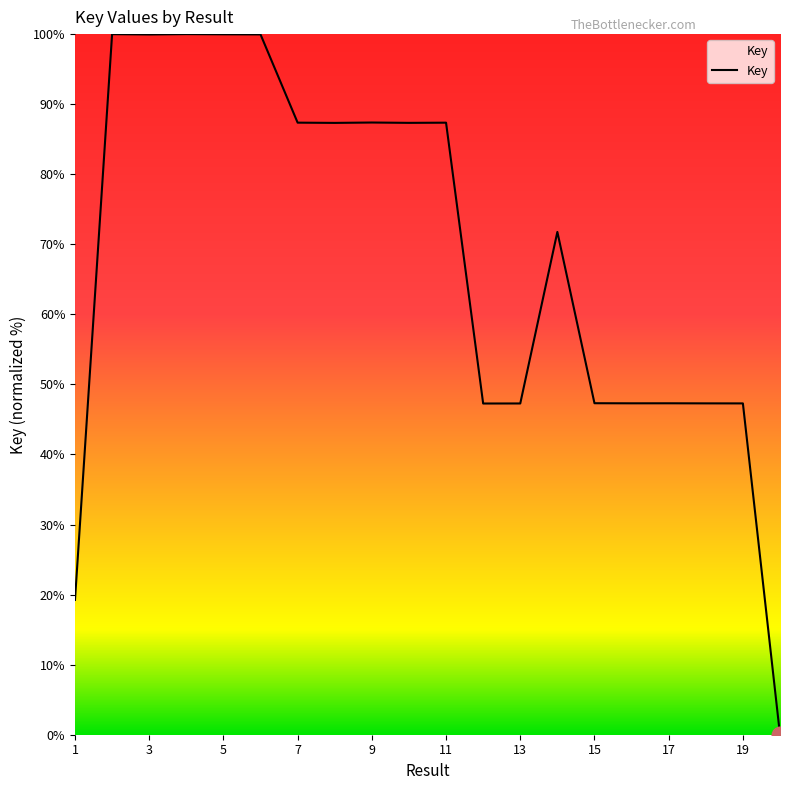

What is the average value?

67.9